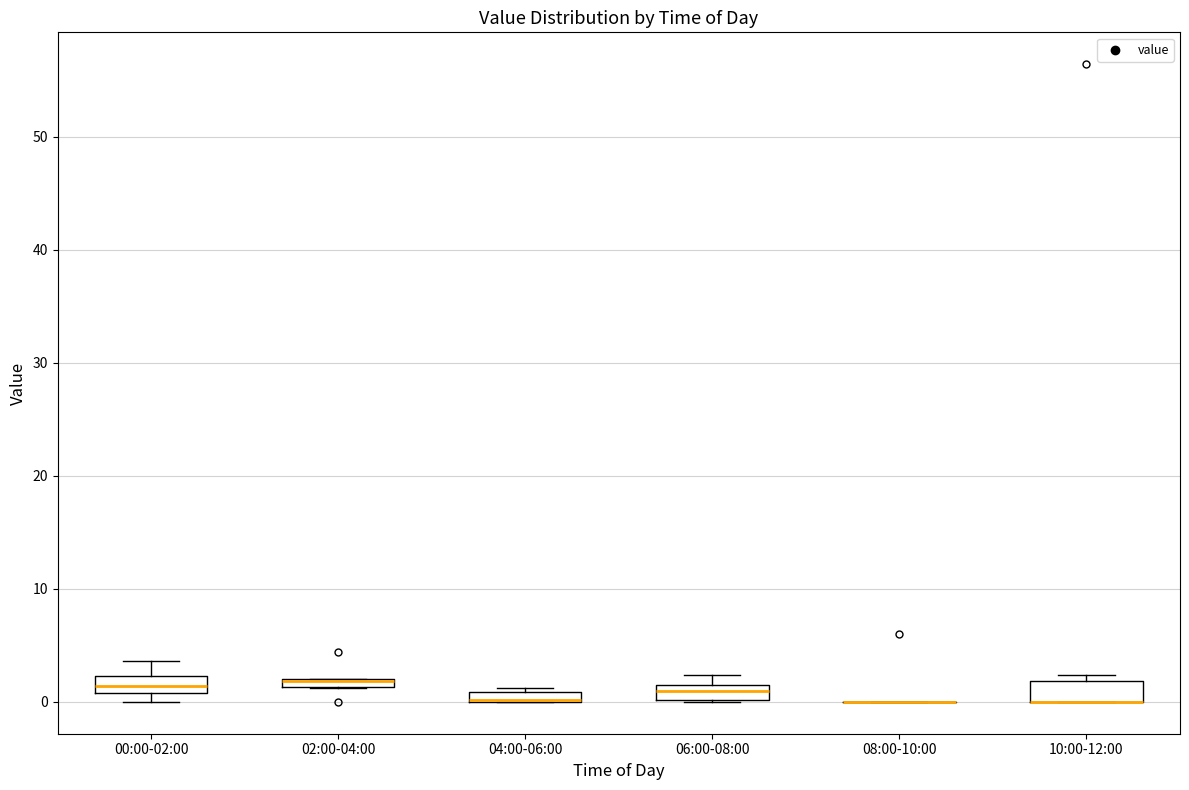

Where is the lower edge of the box for 10:00-12:00 on the y-axis? The values are not printed on the chart, so give them approximately, as read against the axis.

0